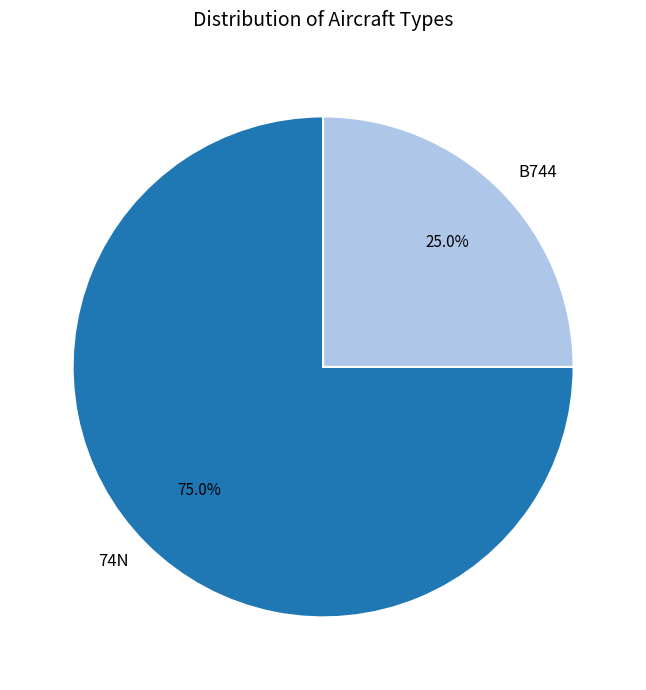

What is the ratio of the value at B744 to the value at 74N?

0.3